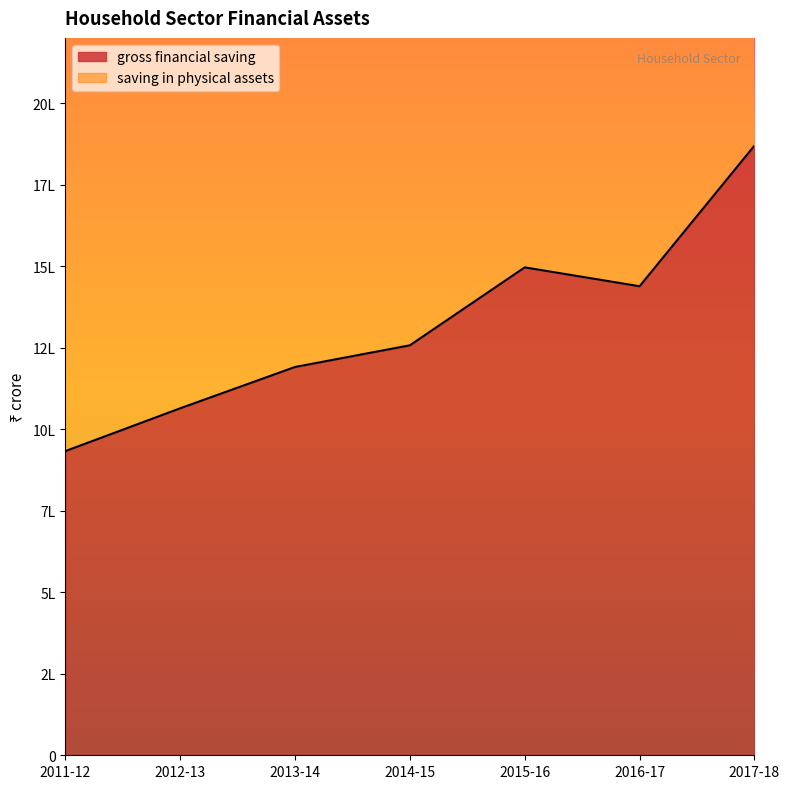

True or false: the data shows 1549681 at 2013-14.

False